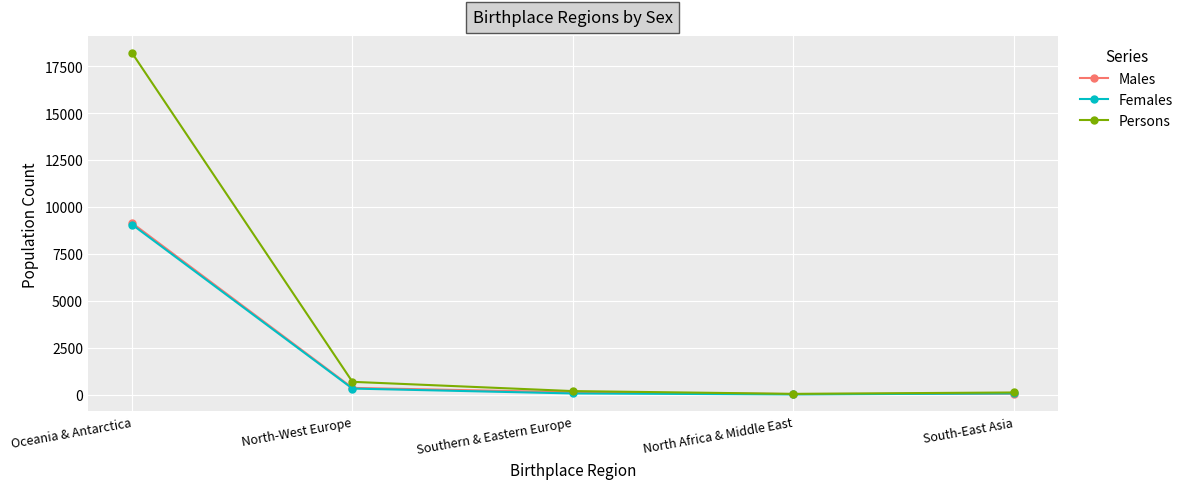

Between Oceania & Antarctica and Southern & Eastern Europe, which series saw the biggest shift?

Persons